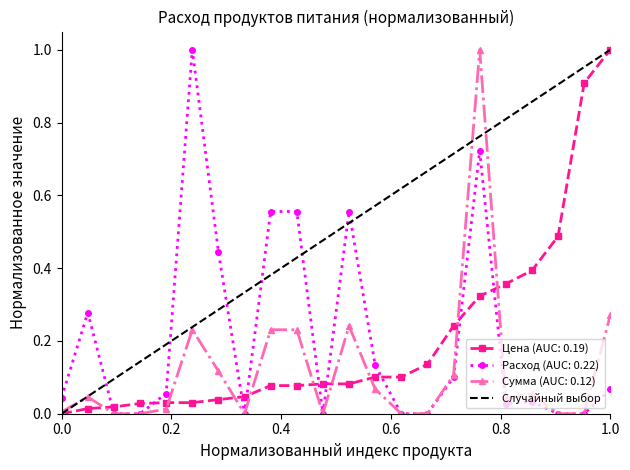

What is the highest value of the Цена (AUC: 0.19) series?

1.0